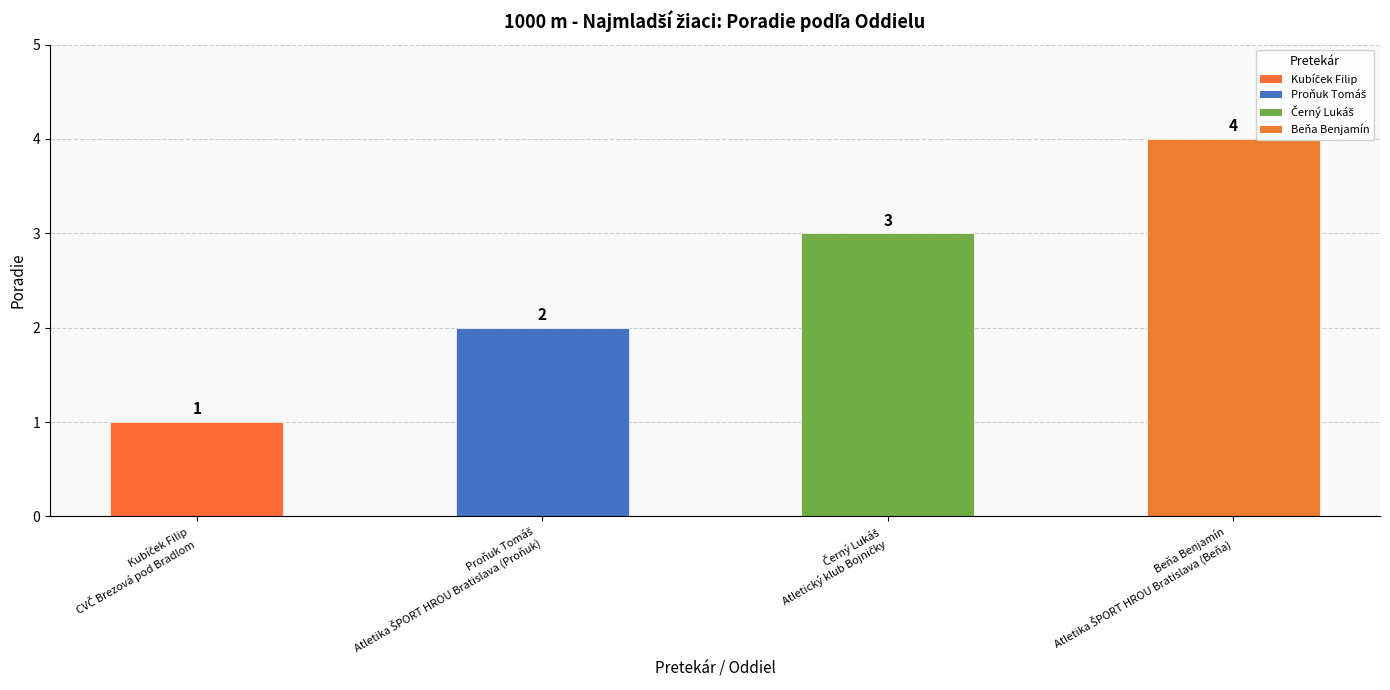

Reading right to left, transcribe all the data shown in this chart.

4	3	2	1